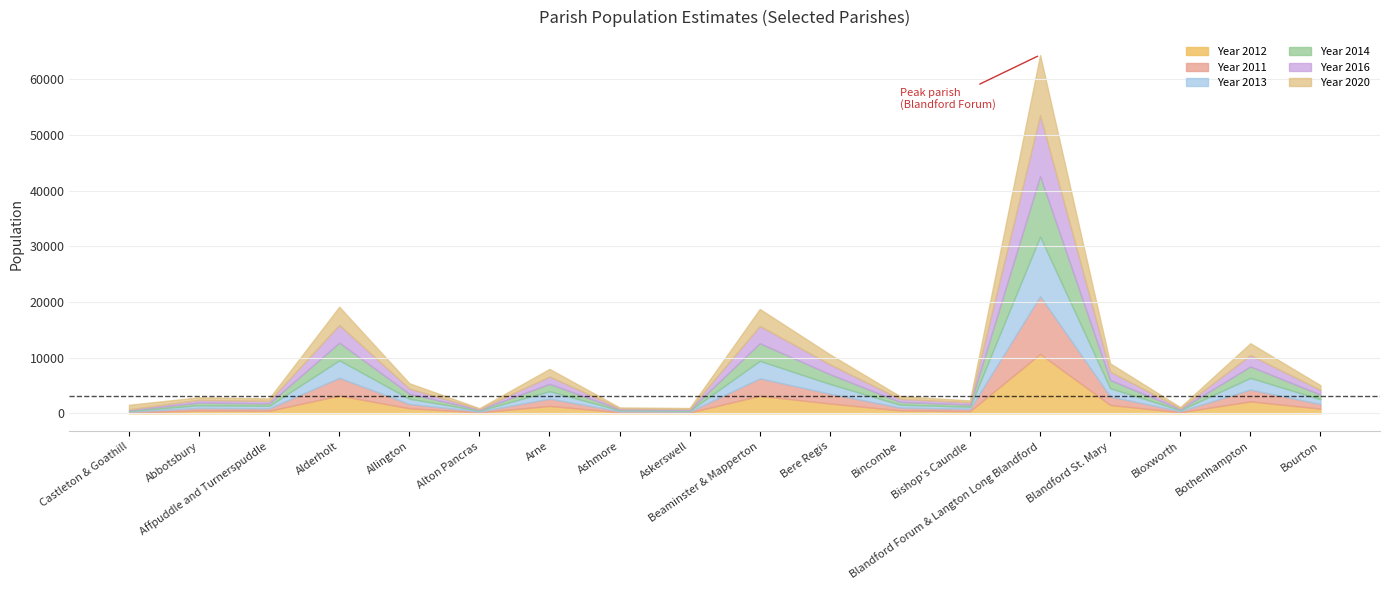

What is the value of the Year 2012 point at the 11th from the left?

1763